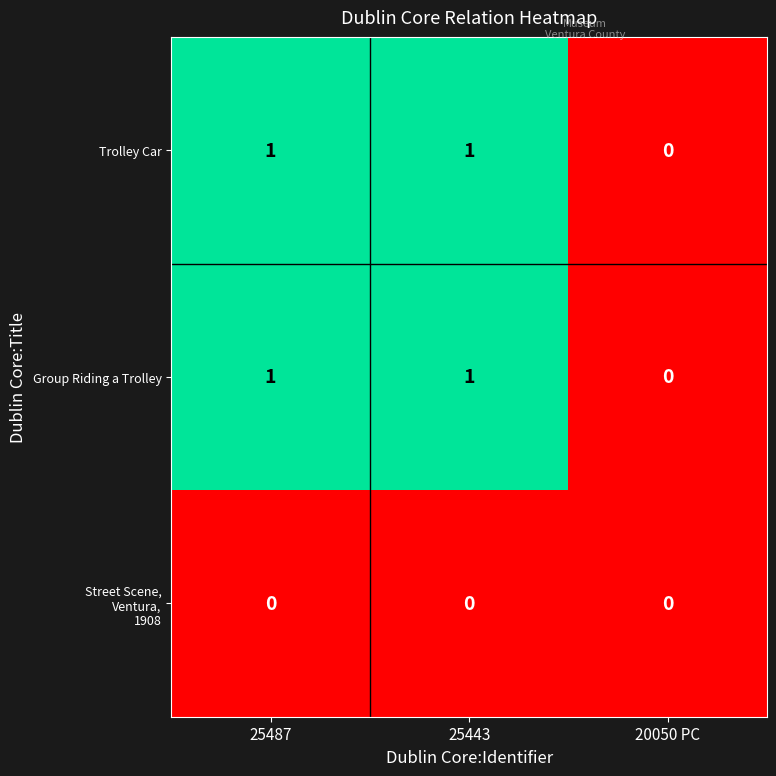

Is it true that Trolley Car equals 1 at 25443?

True